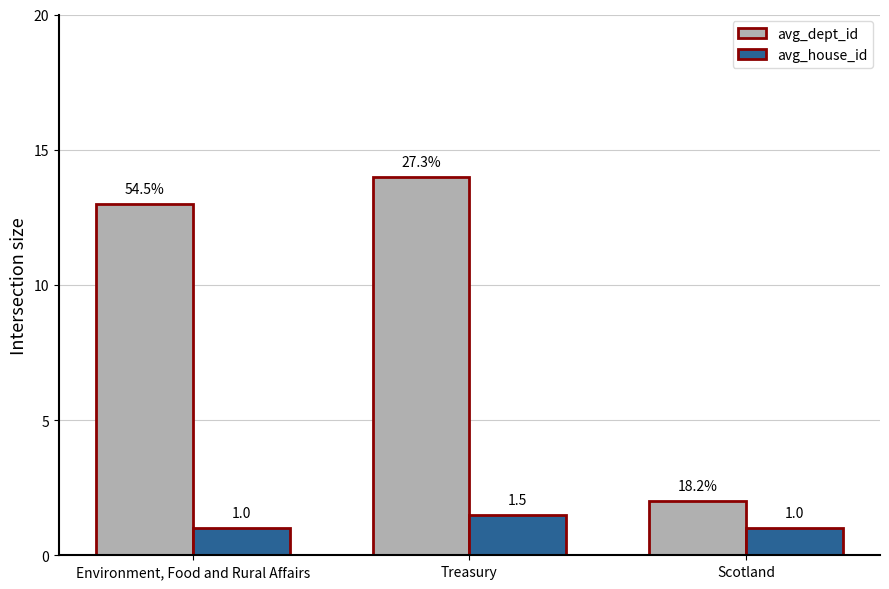

Rank the series by their maximum value, from lowest to highest.

avg_house_id, avg_dept_id